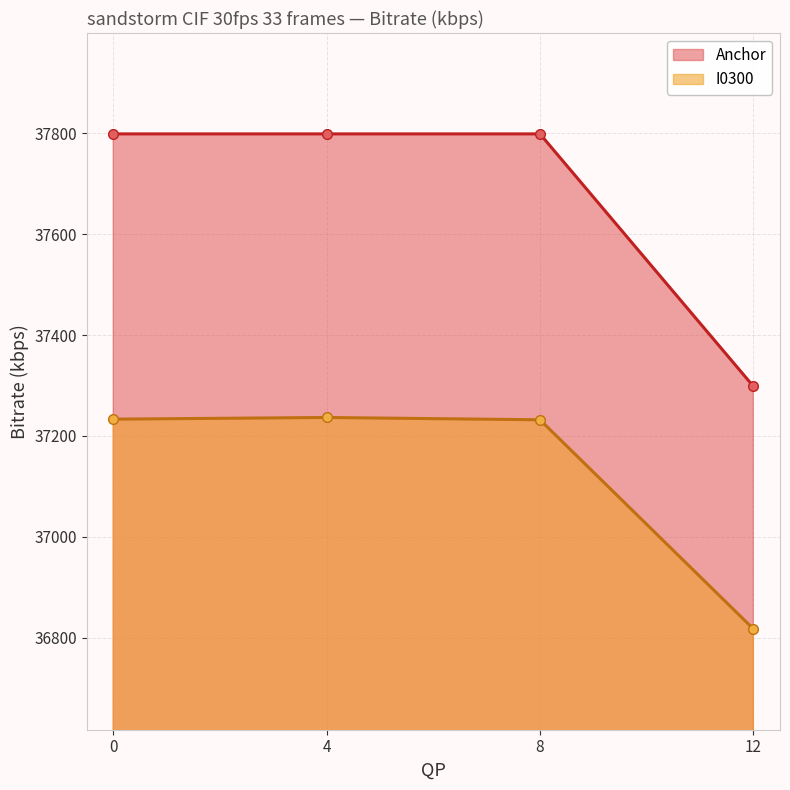

Does the chart display data point markers on the line(s)?

Yes